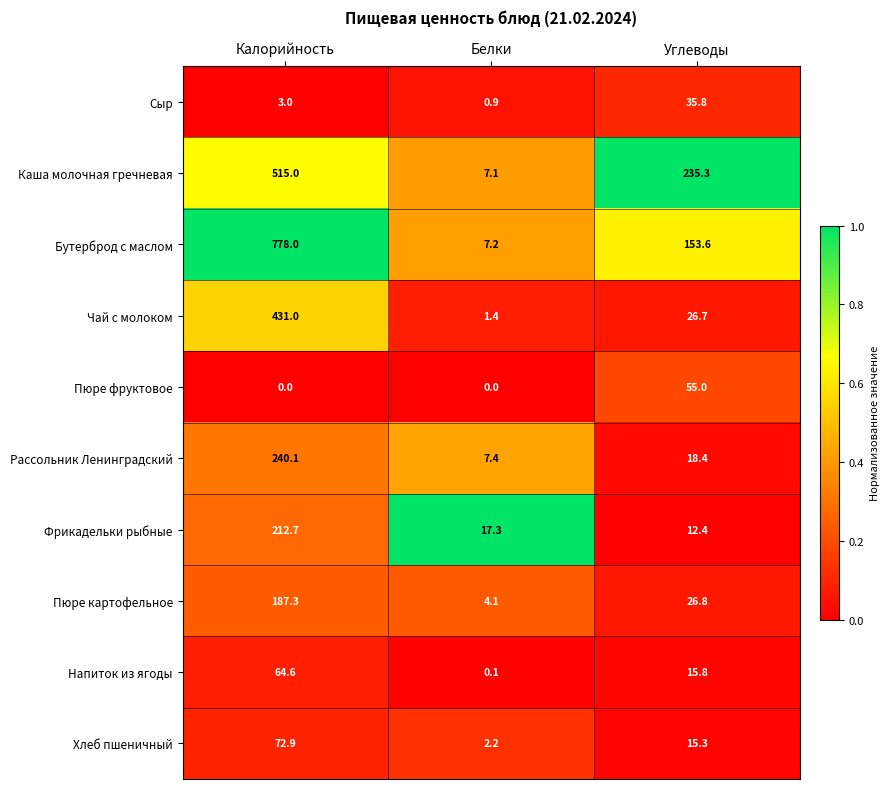

How many Пюре фруктовое values are between 0 and 55?

3